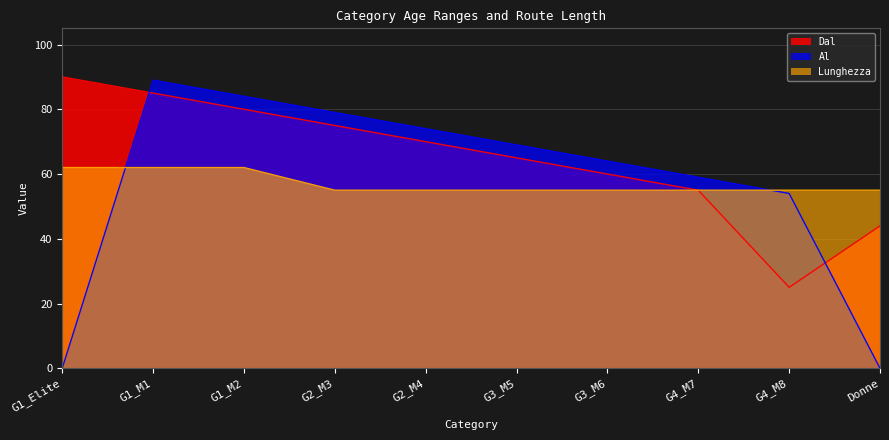

What is the minimum value for Dal?

25